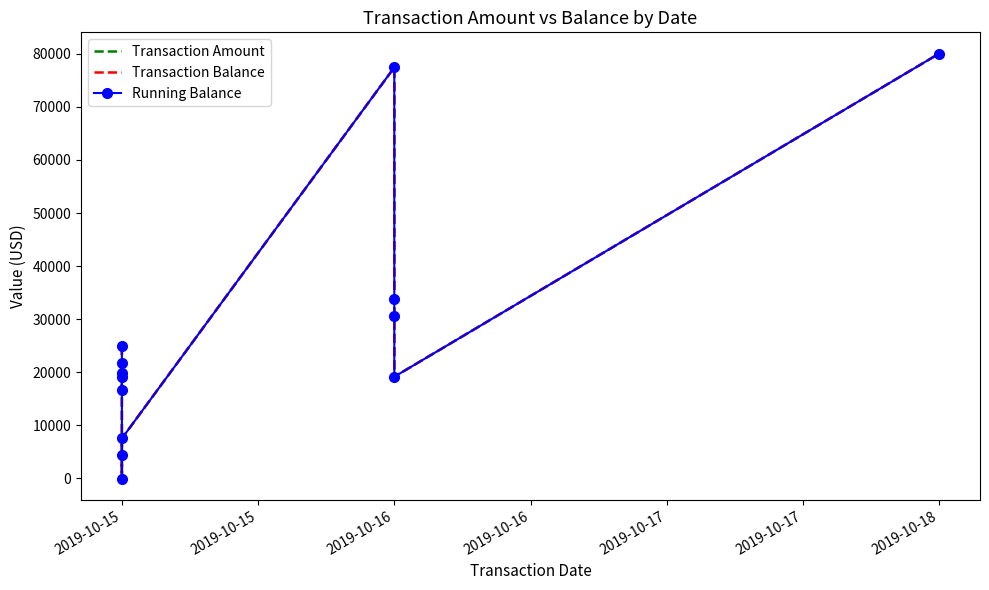

True or false: Transaction Balance has a value of 6157.9 at 2019-10-15.

False